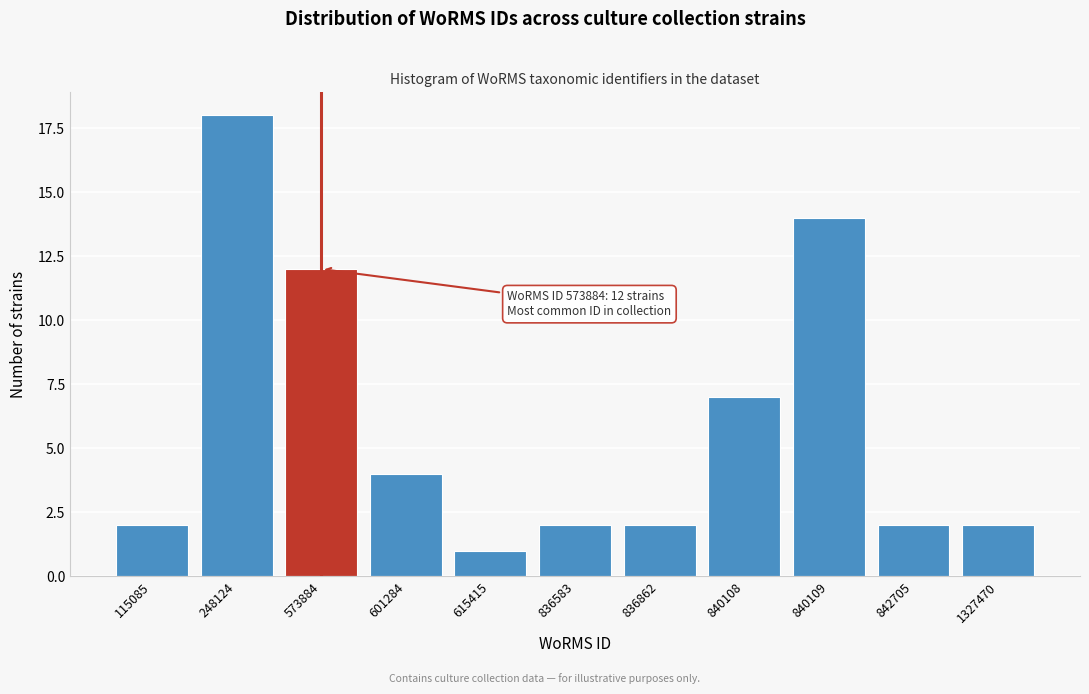

Reading right to left, transcribe all the data shown in this chart.

1327470=2	842705=2	840109=14	840108=7	836862=2	836583=2	615415=1	601284=4	573884=12	248124=18	115085=2